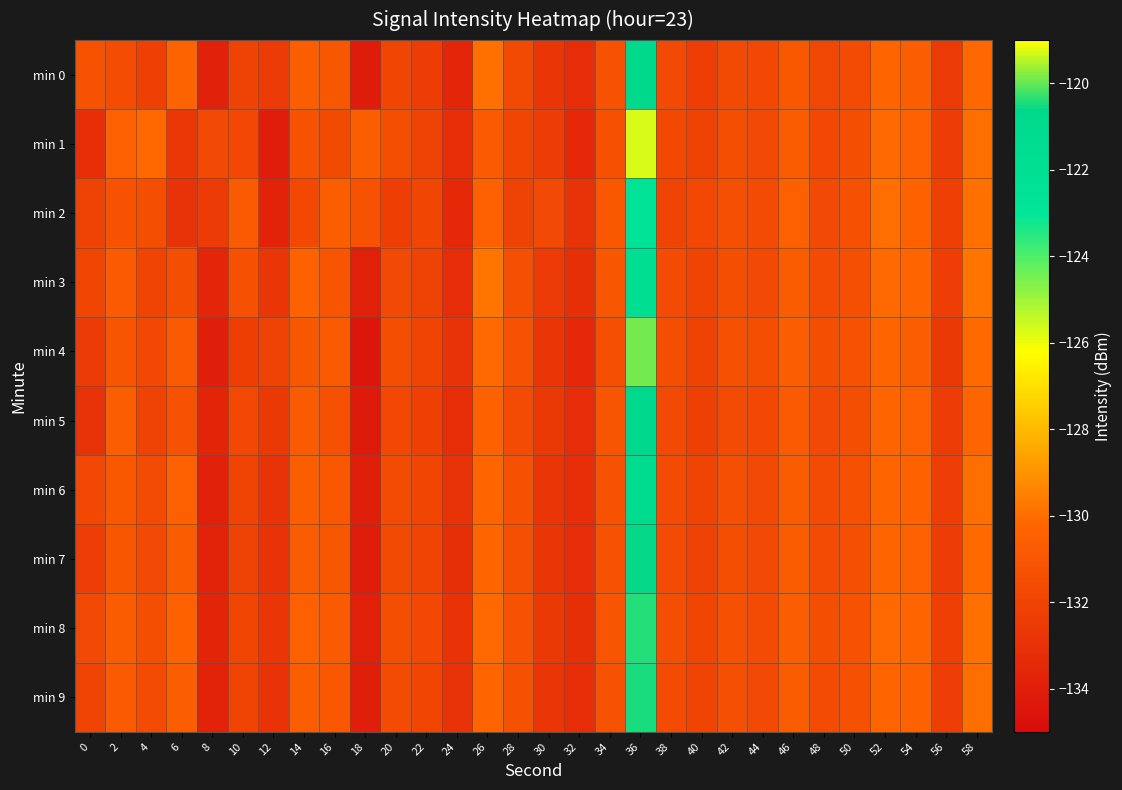

Rank the series at 12 from highest to lowest value.

min 4, min 0, min 5, min 3, min 8, min 7, min 9, min 6, min 2, min 1